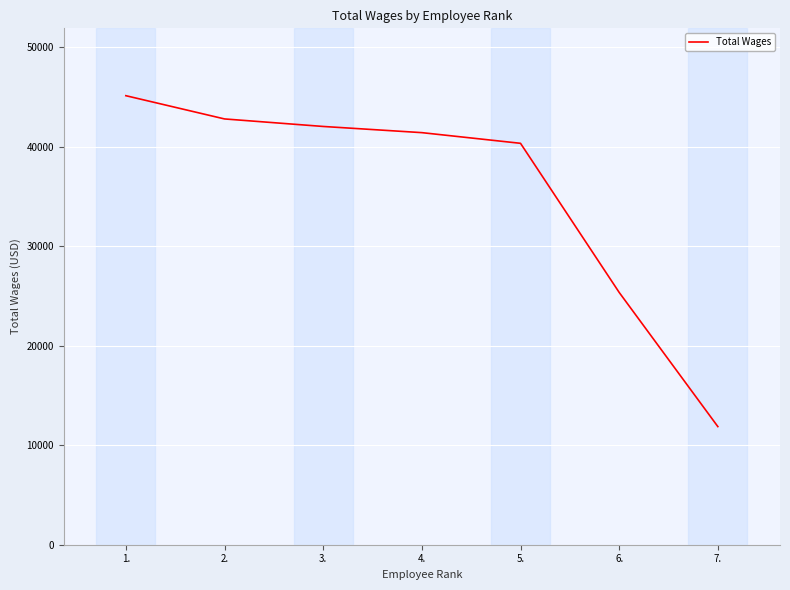

Between 2. and 4., which is larger?

2.